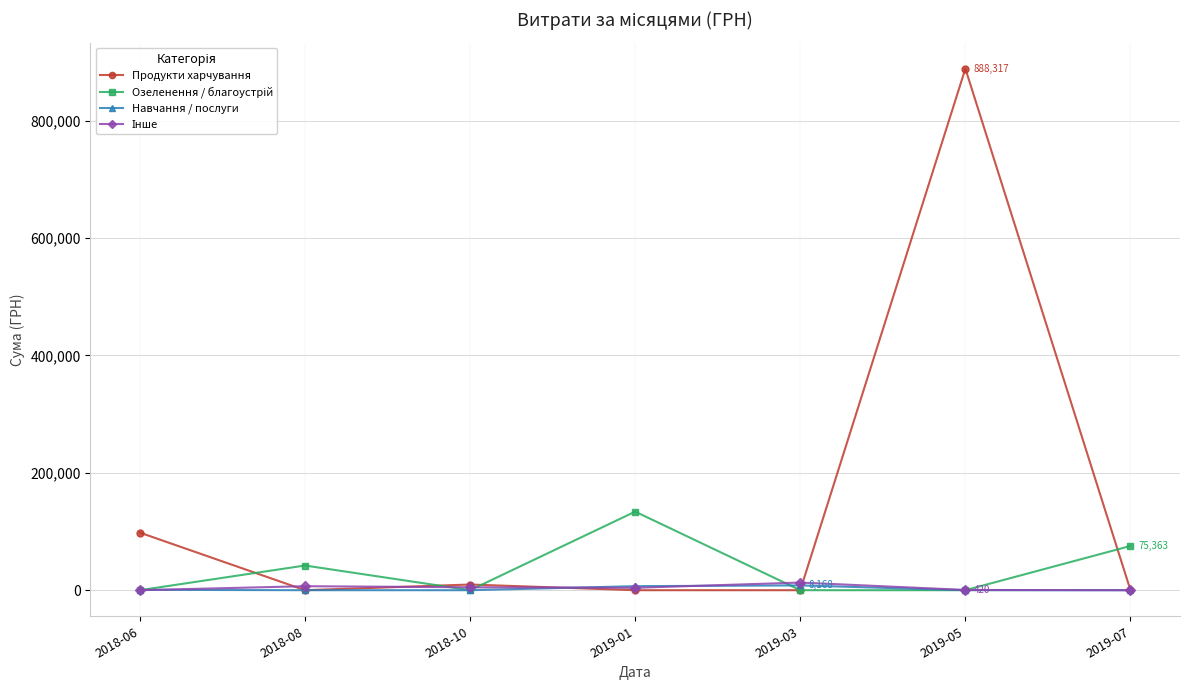

What is the value of the Продукти харчування point at the 6th from the left?

888317.1